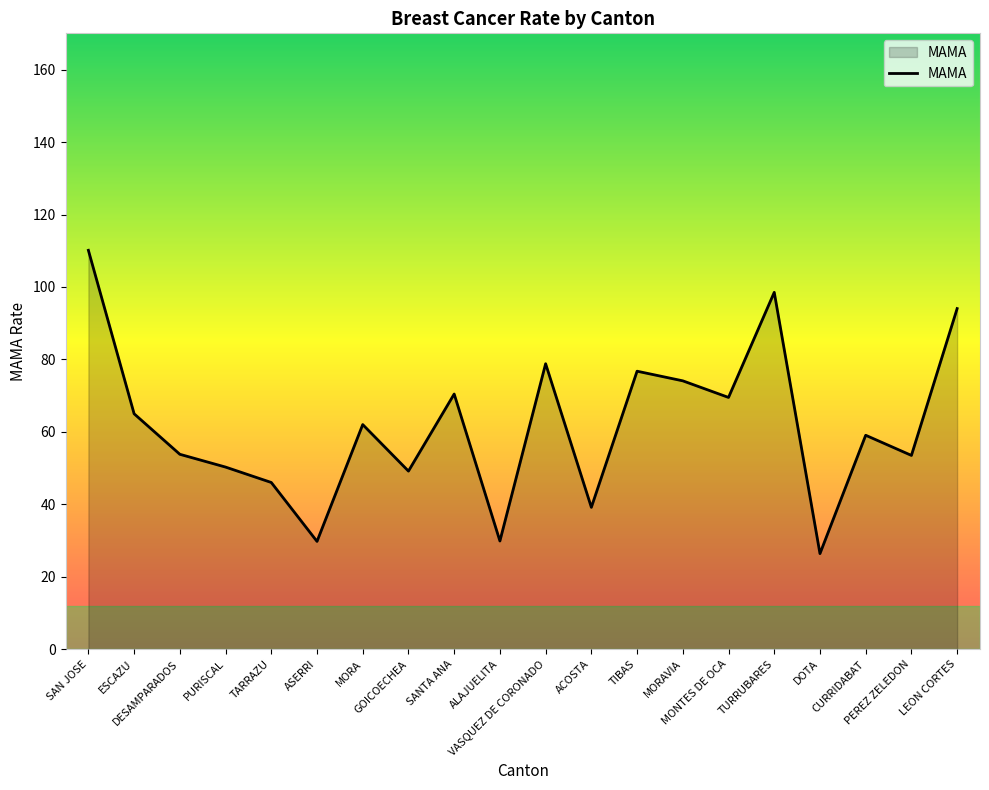

Does the chart display data point markers on the line(s)?

No